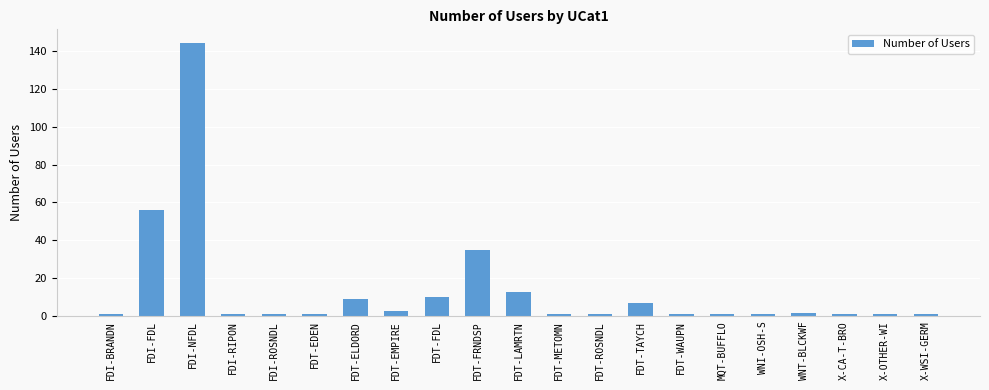

Reading right to left, list all the values displayed in this chart.

1	1	1	2	1	1	1	7	1	1	13	35	10	3	9	1	1	1	144	56	1